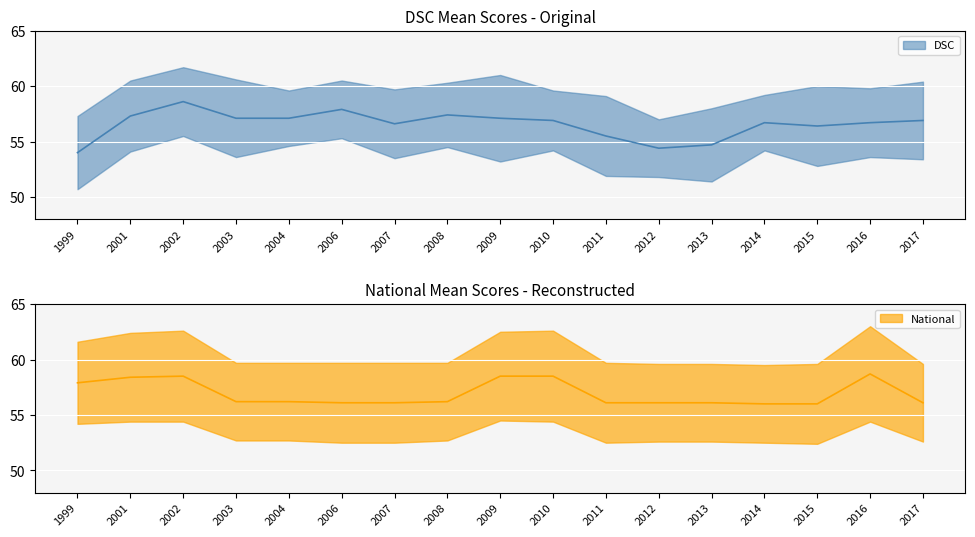

Where is the first local minimum for DSC?

2007